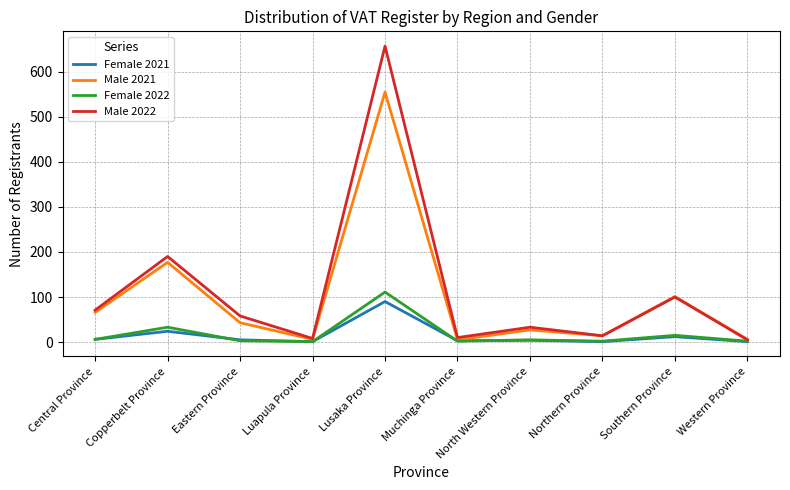

At which category is the sum across all series the highest?

Lusaka Province